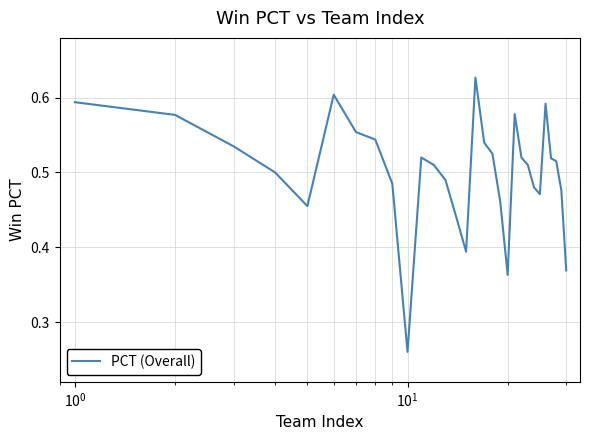

Reading left to right, transcribe all the data shown in this chart.

0.6	0.6	0.5	0.5	0.5	0.6	0.6	0.5	0.5	0.3	0.5	0.5	0.5	0.4	0.4	0.6	0.5	0.5	0.5	0.4	0.6	0.5	0.5	0.5	0.5	0.6	0.5	0.5	0.5	0.4